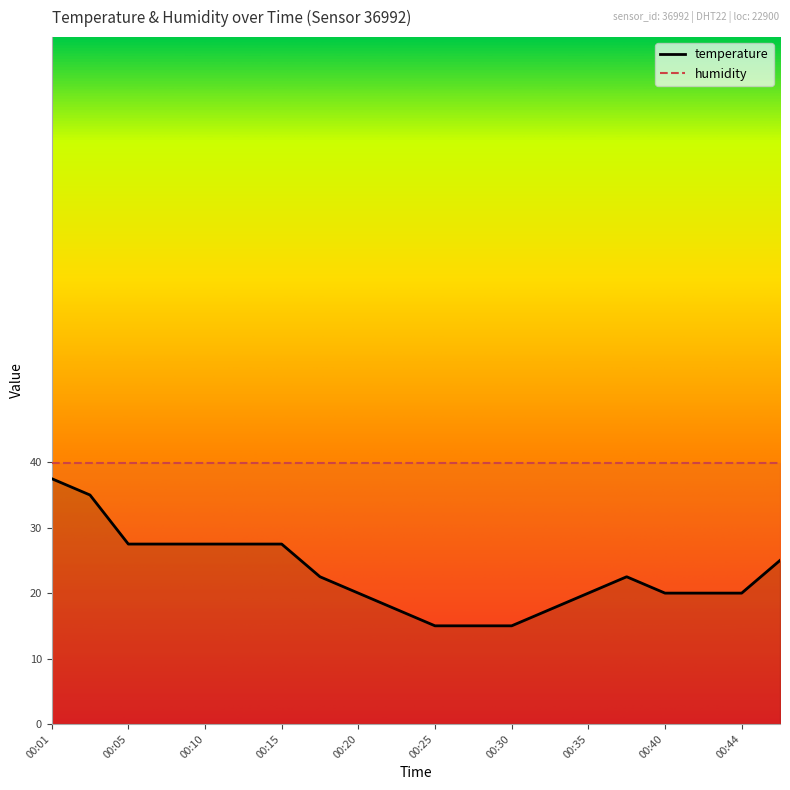

What is the difference between the maximum and minimum values?

22.5